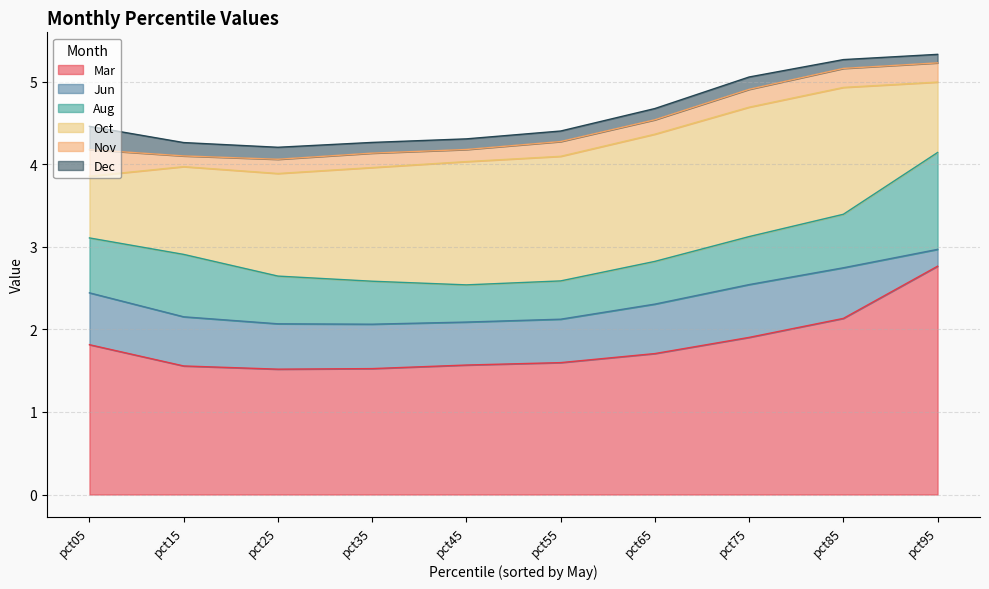

Which category has the lowest value in the Dec series?

pct95